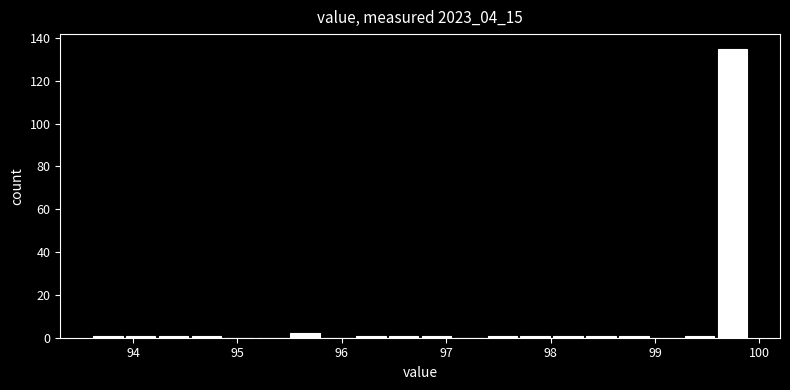

Around what value on the x-axis is the tallest bar? Give the approximate position of its centre, as read against the axis.

99.7